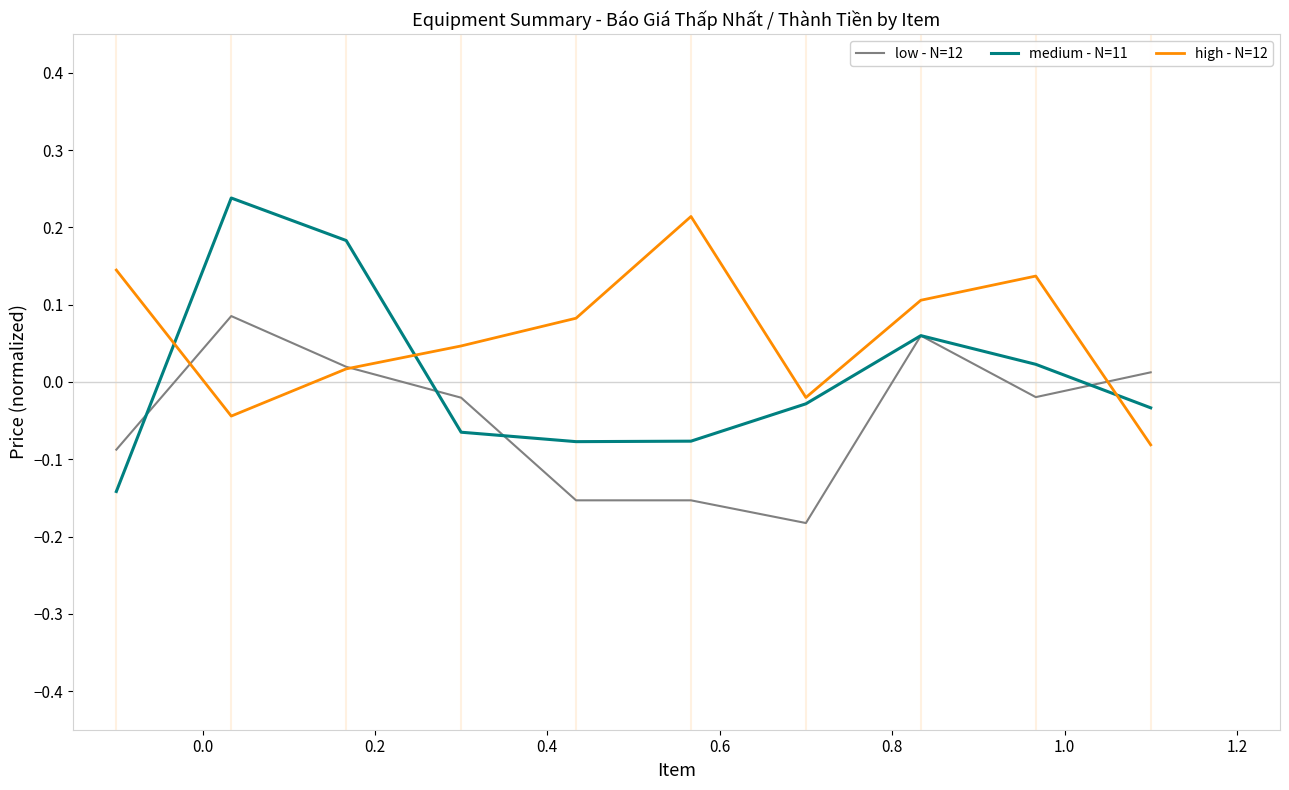

Which series has the largest total across all categories?

high - N=12